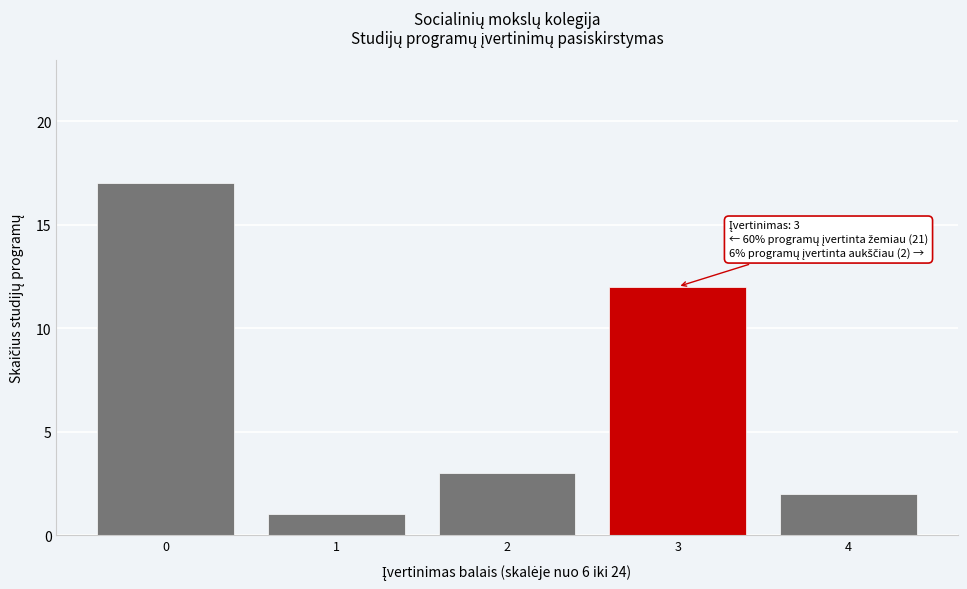

Reading left to right, extract all data points from this chart.

0=17	1=1	2=3	3=12	4=2